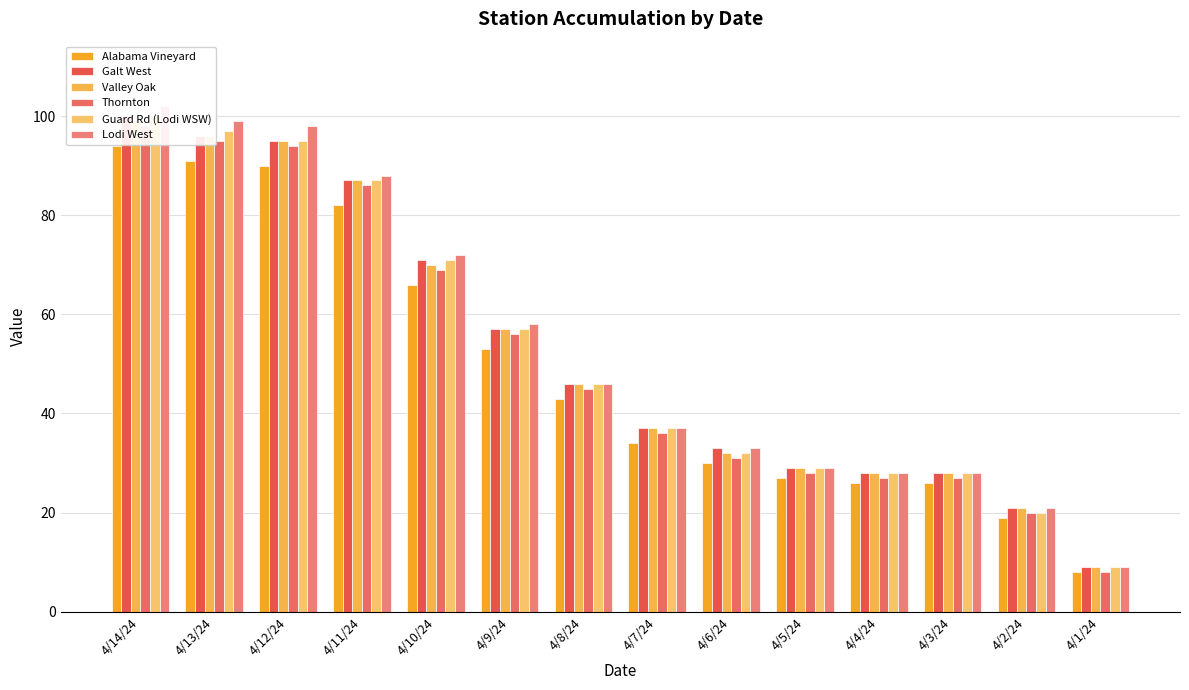

What is the approximate value of Valley Oak at 4/14/24?

99